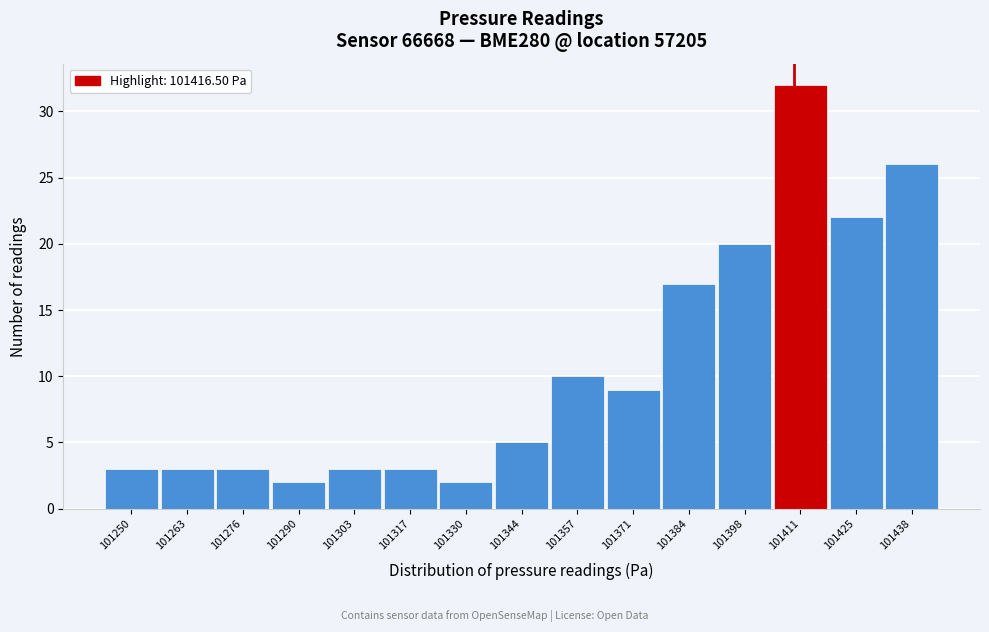

Reading right to left, extract all data points from this chart.

101438=26	101425=22	101411=32	101398=20	101384=17	101371=9	101357=10	101344=5	101330=2	101317=3	101303=3	101290=2	101276=3	101263=3	101250=3